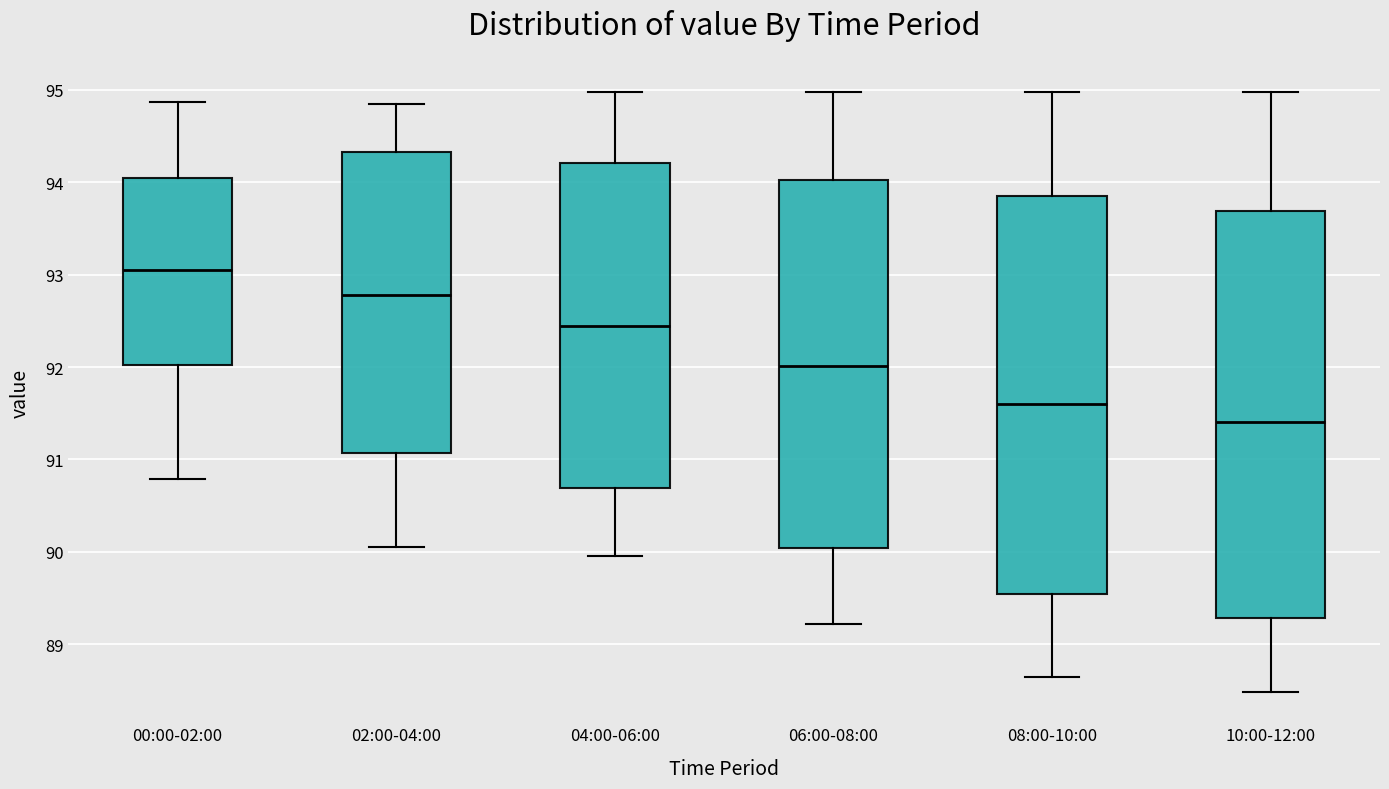

Which box's median line is the highest?

00:00-02:00